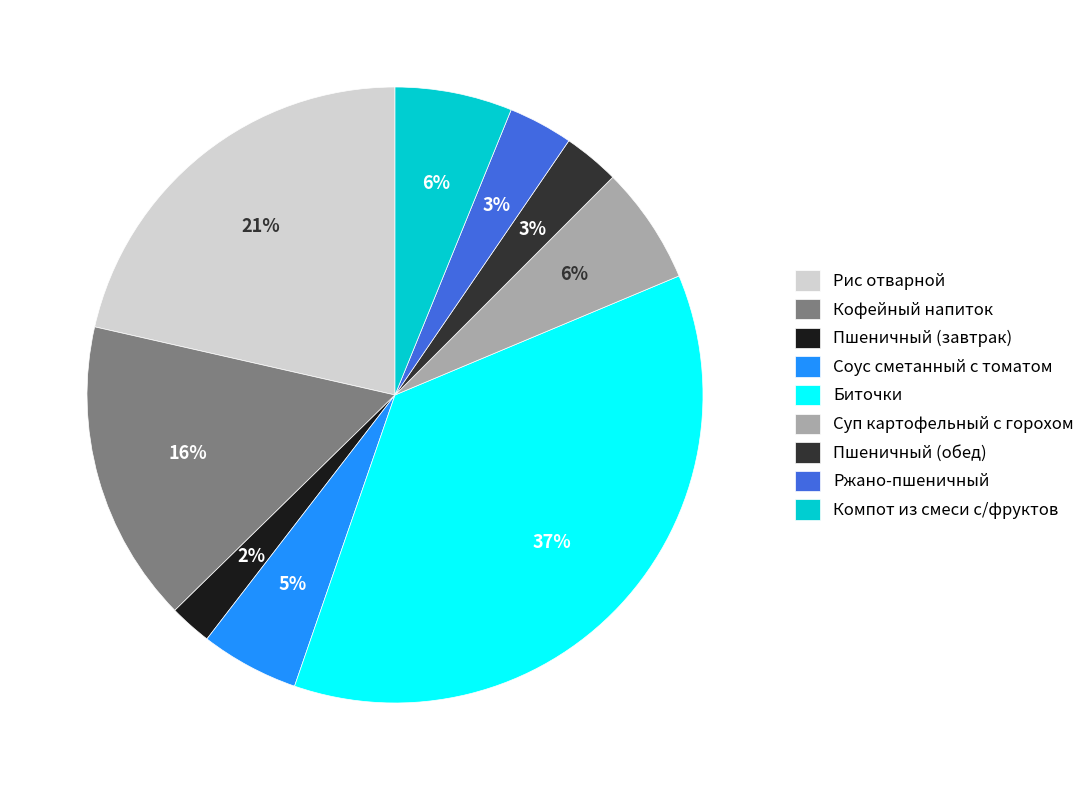

How many slices are in this pie chart?

9